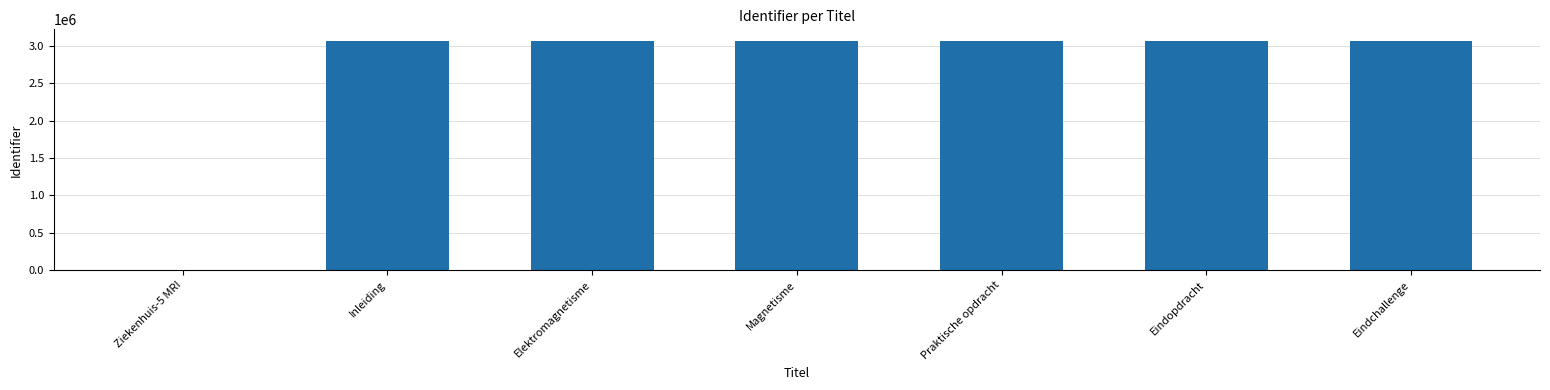

Are the bars horizontal?

No